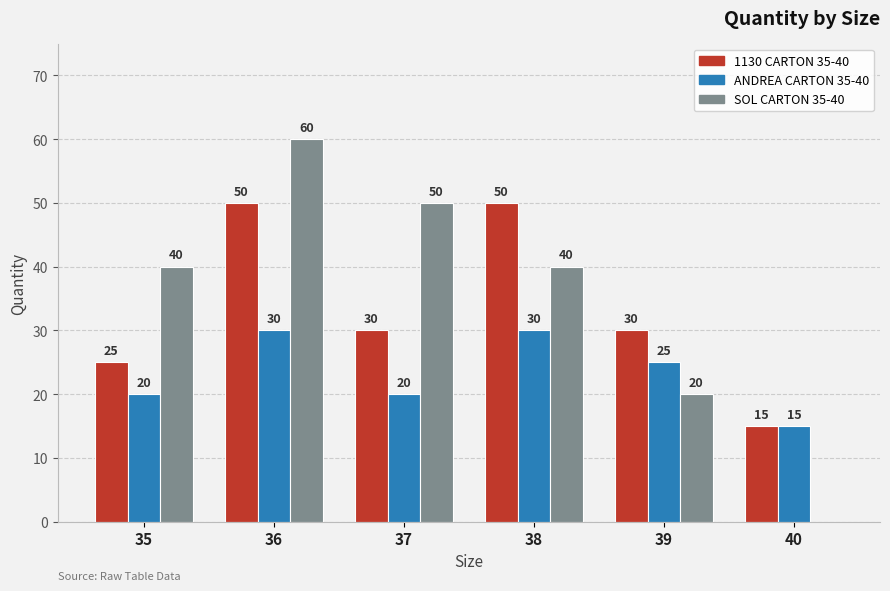

The SOL CARTON 35-40 series shows 40 at 35. True or false?

True